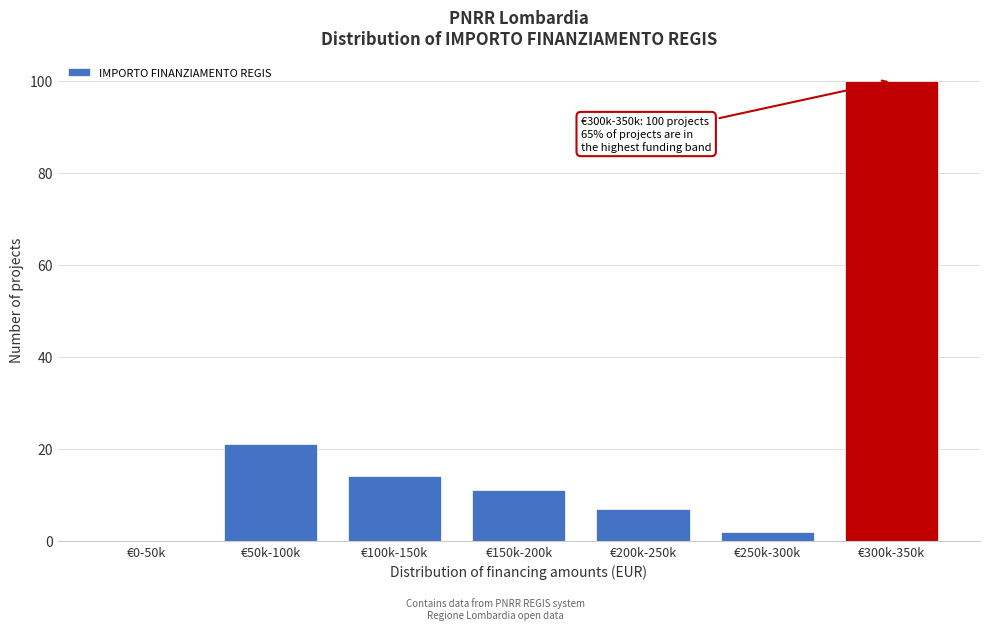

Reading right to left, what are all the values shown in this chart?

€300k-350k=100	€250k-300k=2	€200k-250k=7	€150k-200k=11	€100k-150k=14	€50k-100k=21	€0-50k=0